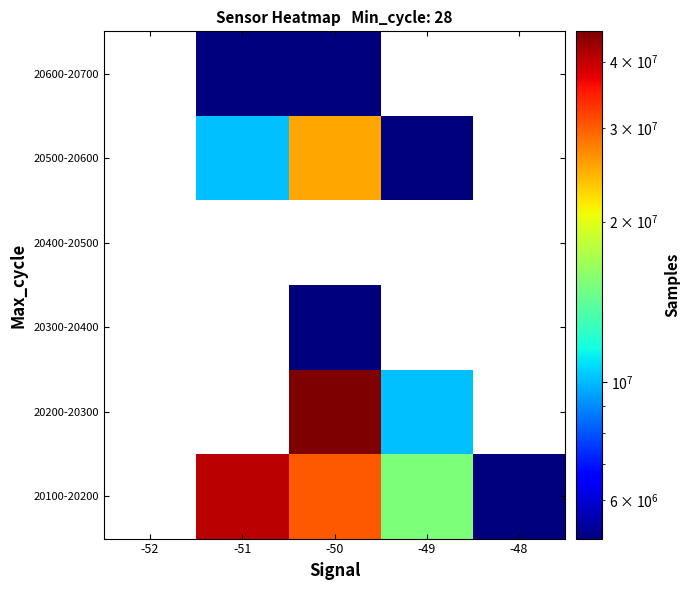

What is the minimum value shown in the chart?

5072299.0